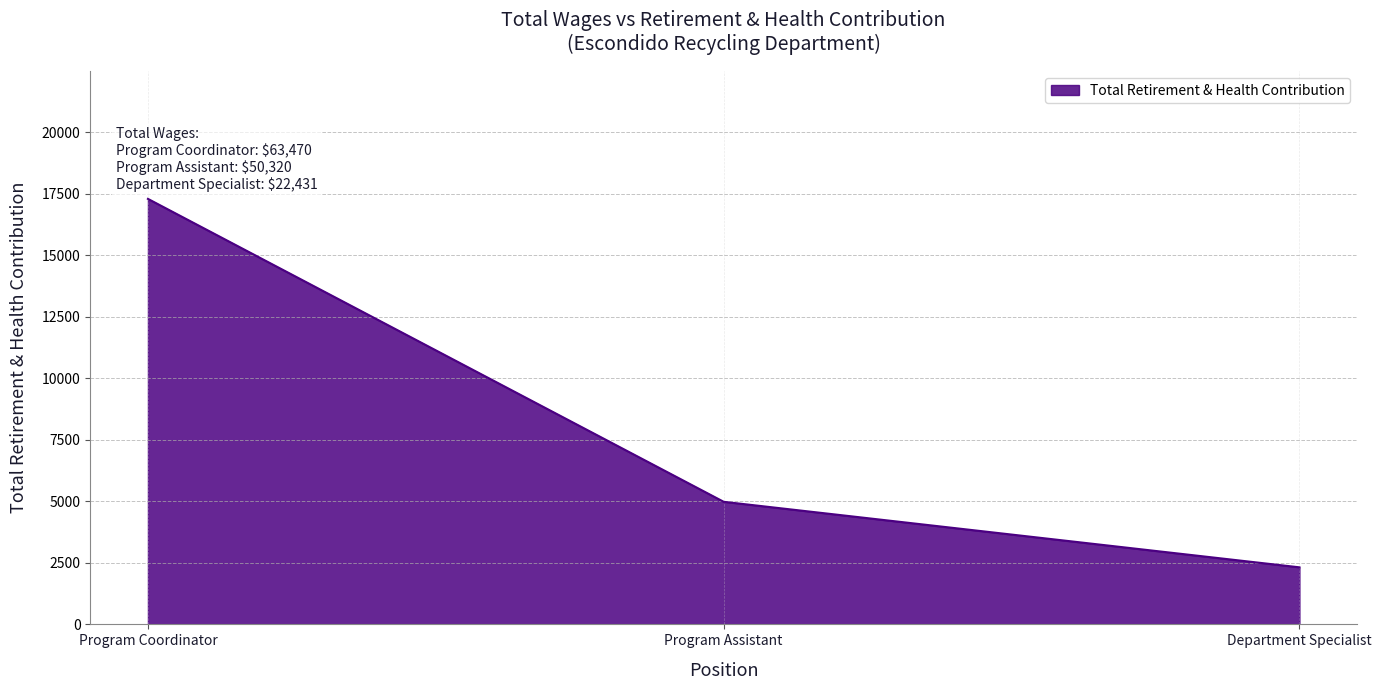

List the labels in order of value, largest first.

Program Coordinator, Program Assistant, Department Specialist